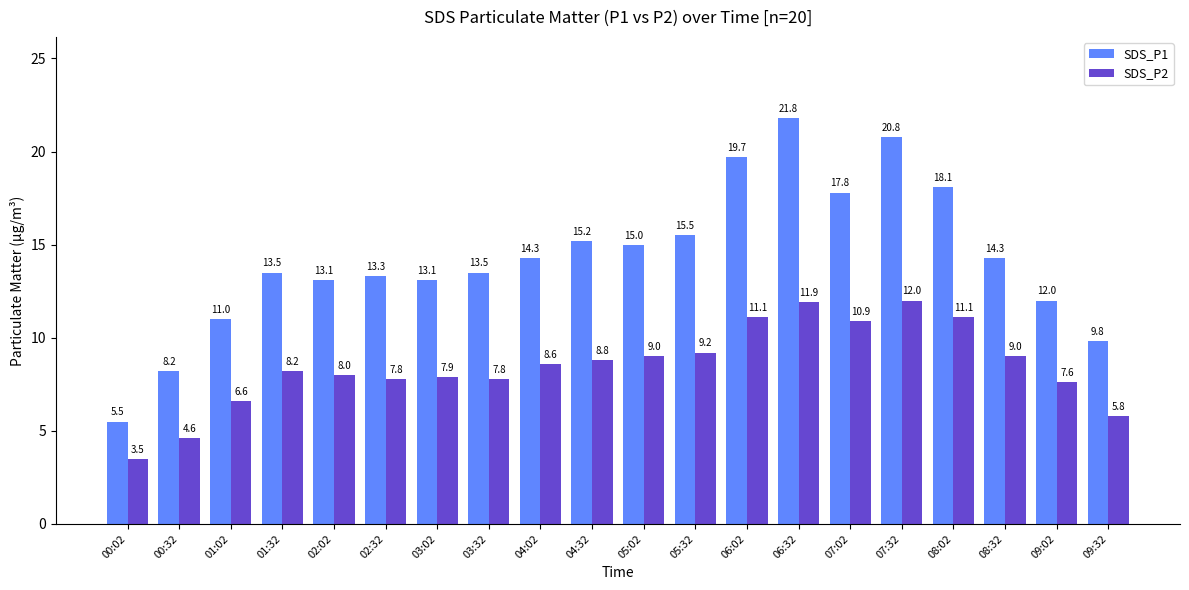

What is the highest value of the SDS_P2 series?

12.0